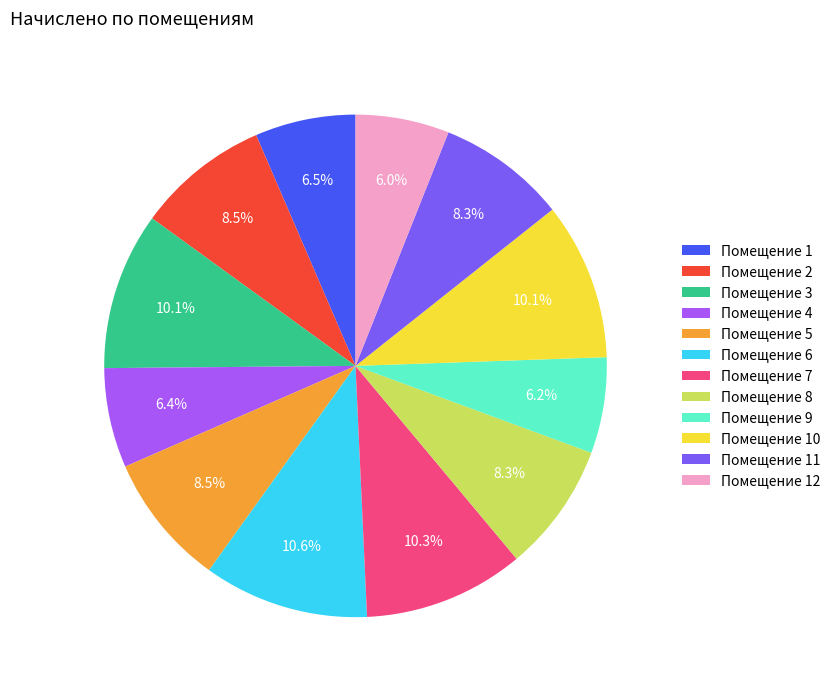

Do Помещение 12 and Помещение 7 together represent more than half of the pie?

No